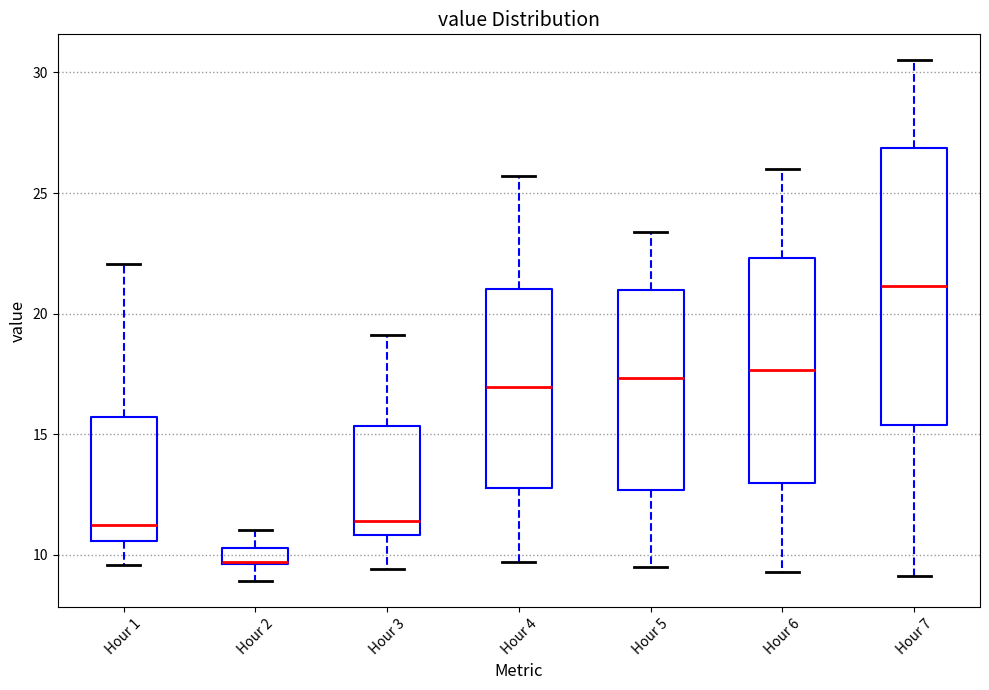

Where does the upper whisker of the box for Hour 3 end on the y-axis? The values are not printed on the chart, so give them approximately, as read against the axis.

19.0